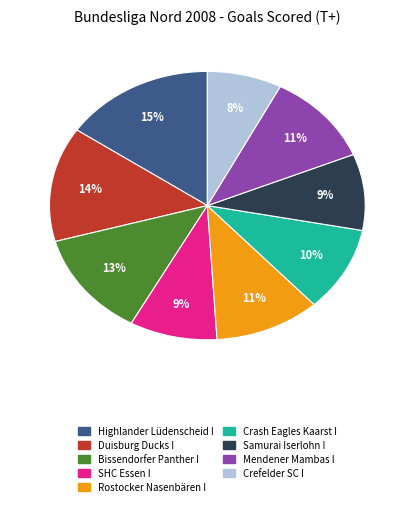

Do SHC Essen I and Samurai Iserlohn I together represent more than half of the pie?

No